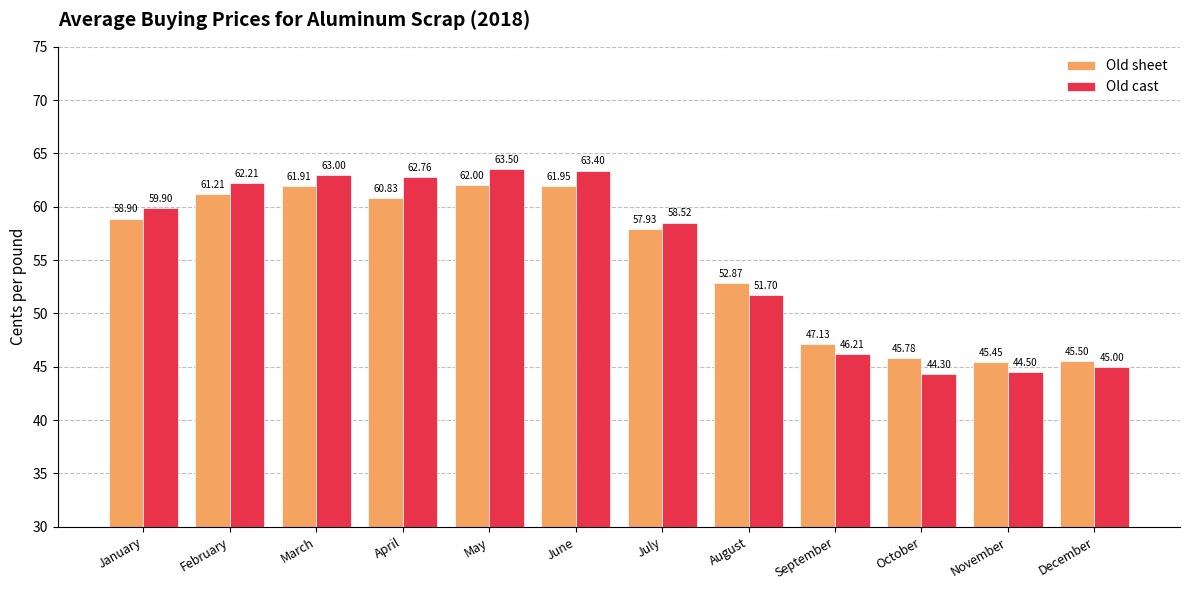

The value of Old cast at April is 98.5. True or false?

False